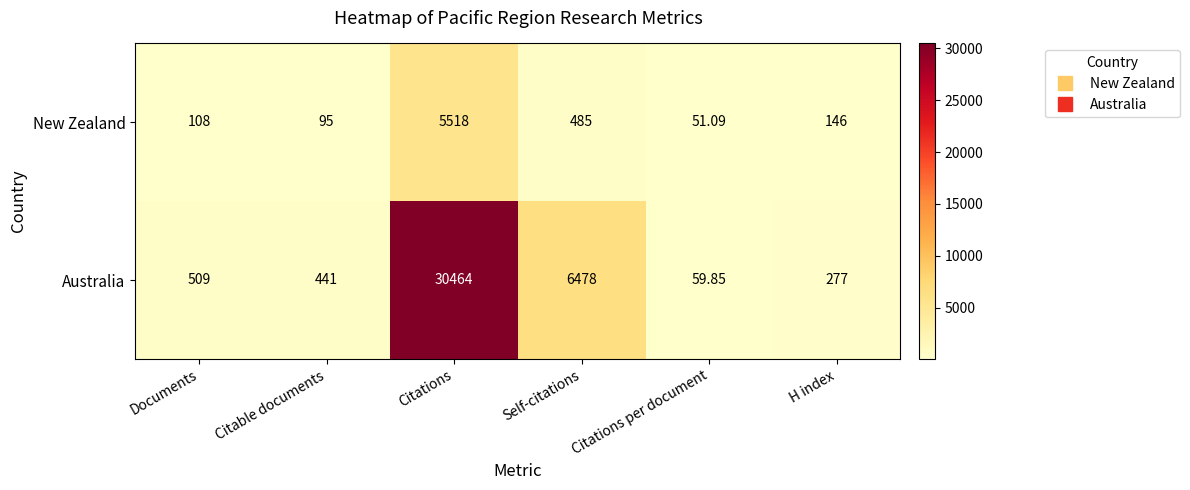

What is the smallest value displayed?

51.1